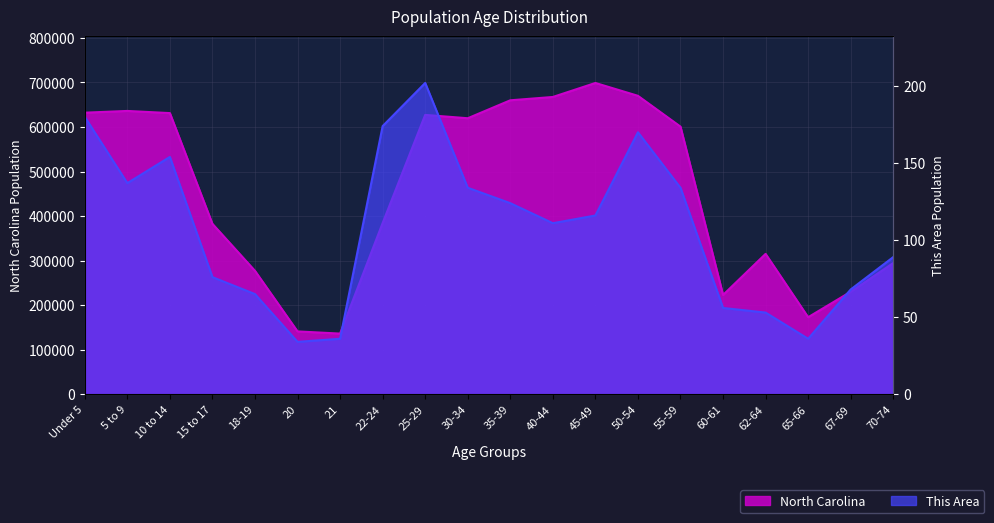

Is the value of This Area at 25-29 greater than the value of North Carolina at 10 to 14?

No